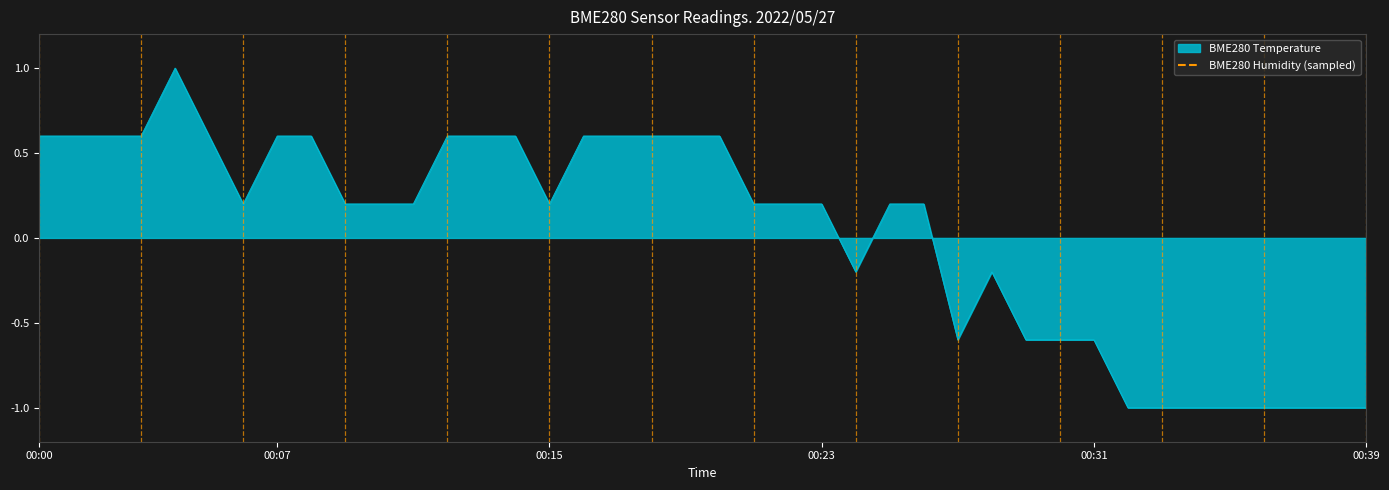

Reading left to right, transcribe all the data shown in this chart.

0.6	0.6	0.6	0.6	1.0	0.6	0.2	0.6	0.6	0.2	0.2	0.2	0.6	0.6	0.6	0.2	0.6	0.6	0.6	0.6	0.6	0.2	0.2	0.2	-0.2	0.2	0.2	-0.6	-0.2	-0.6	-0.6	-0.6	-1.0	-1.0	-1.0	-1.0	-1.0	-1.0	-1.0	-1.0